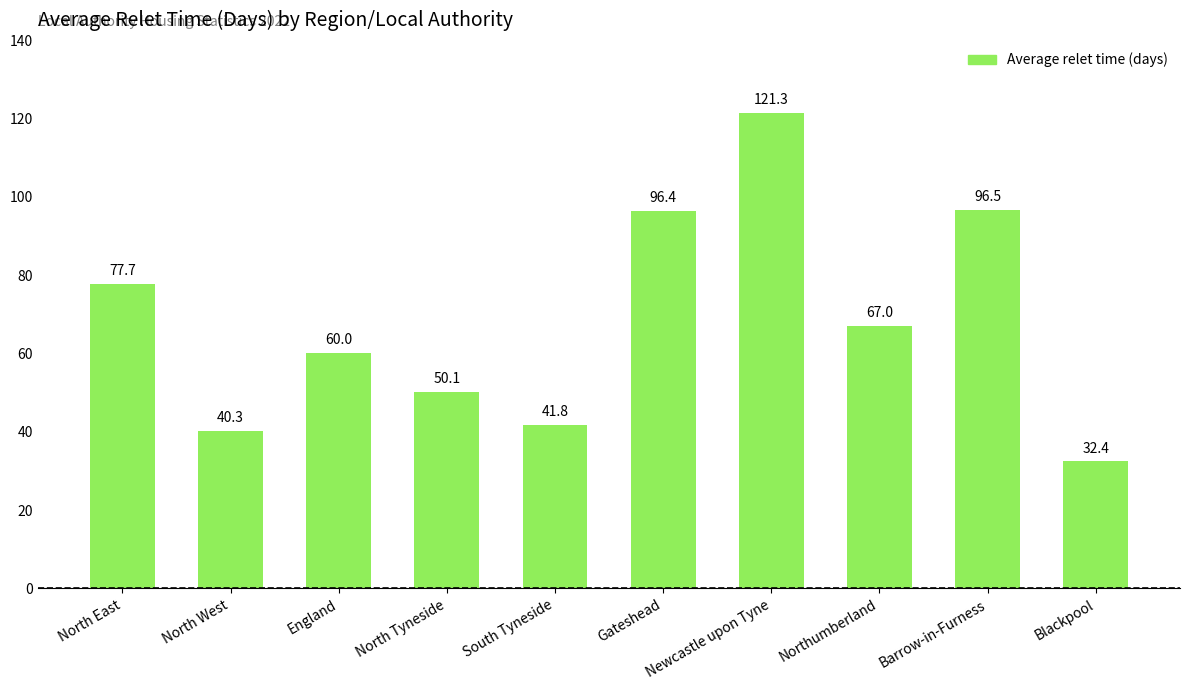

What is the smallest value displayed?

32.4